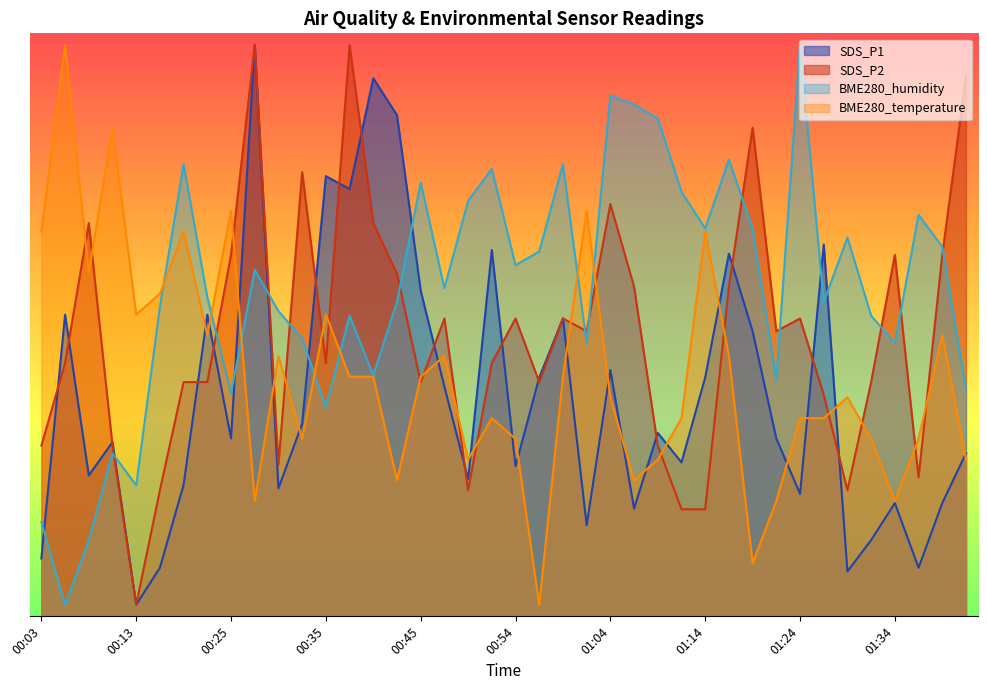

How many lines are shown in the chart?

4